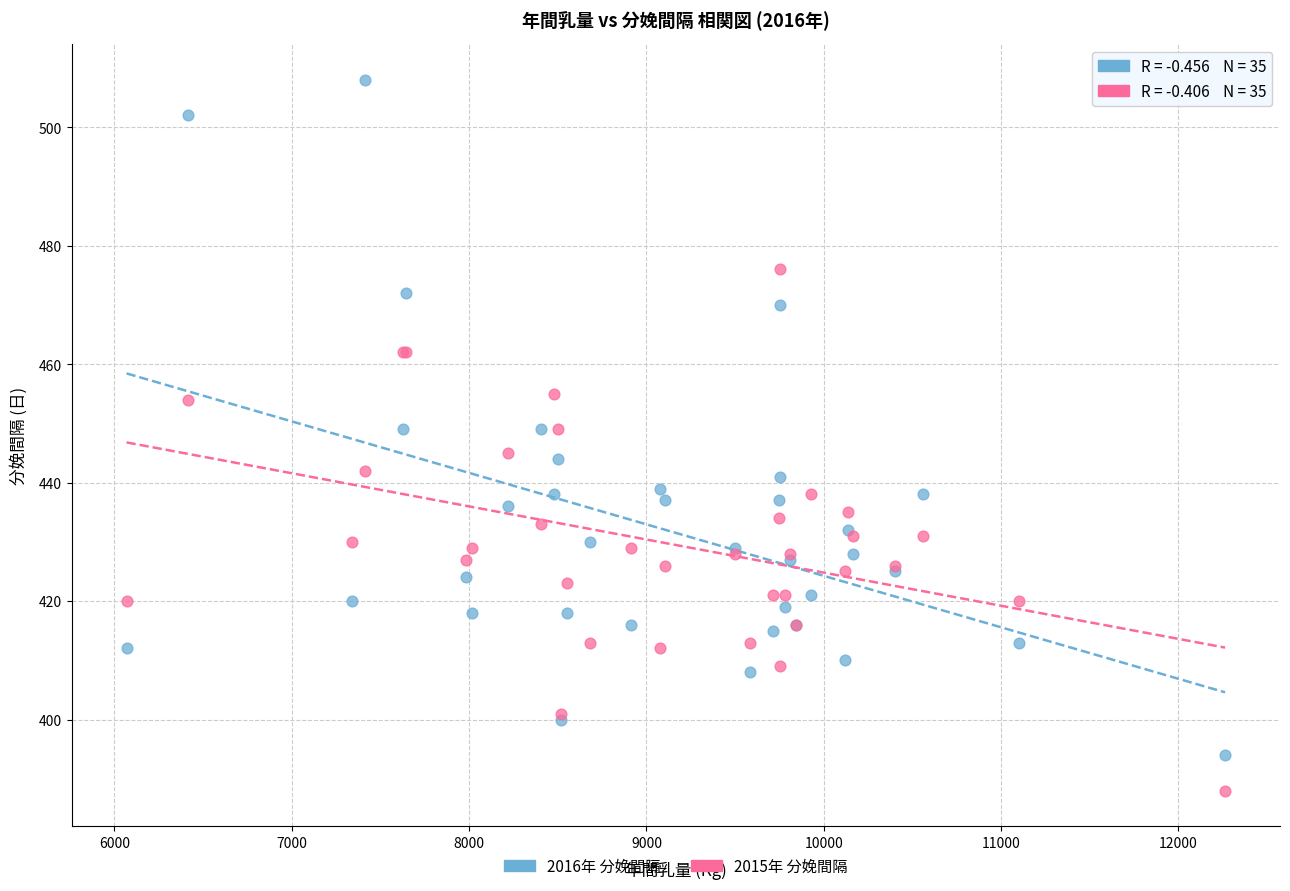

Which series contains the highest Y value?

2016年 分娩間隔